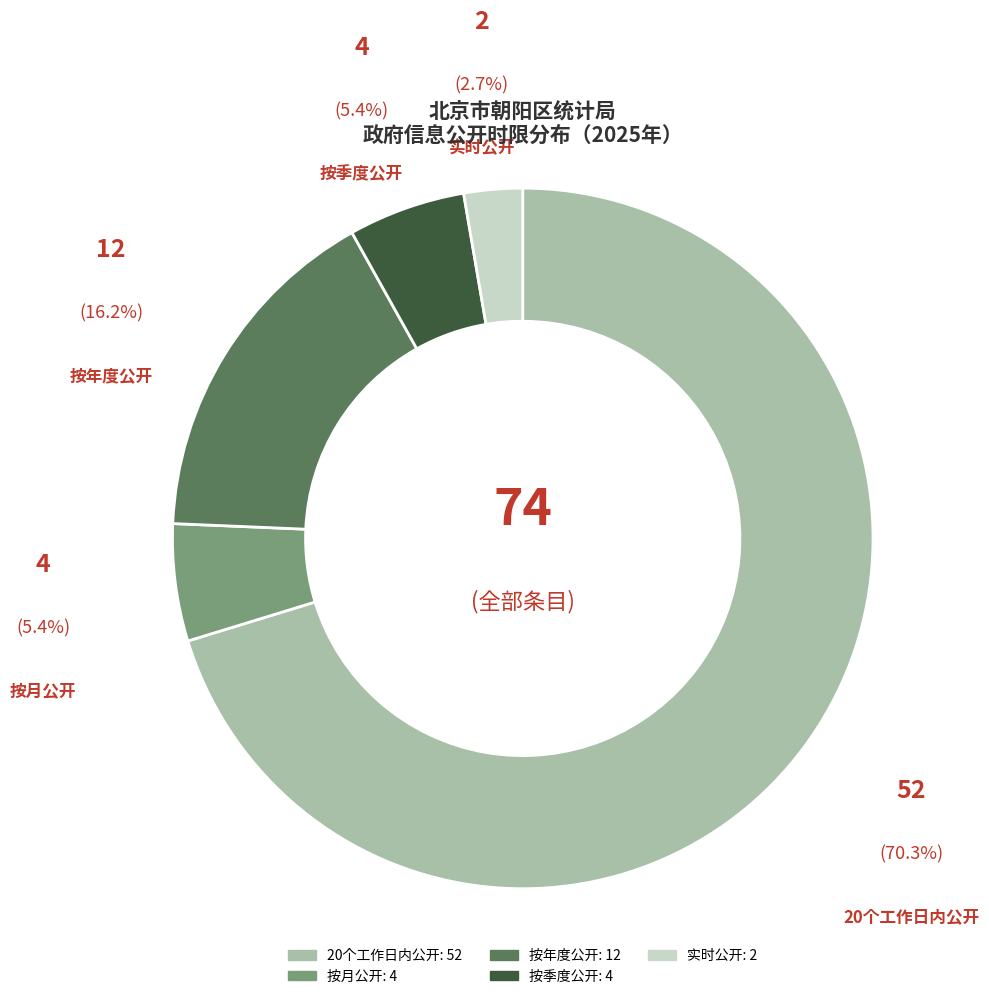

The 按季度公开 slice represents 5% of the pie. True or false?

True